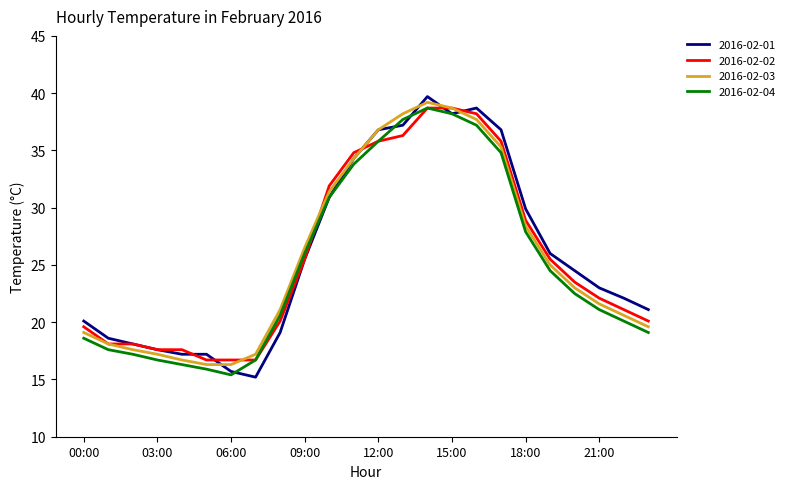

True or false: 2016-02-03 and 2016-02-04 cross at least once.

False